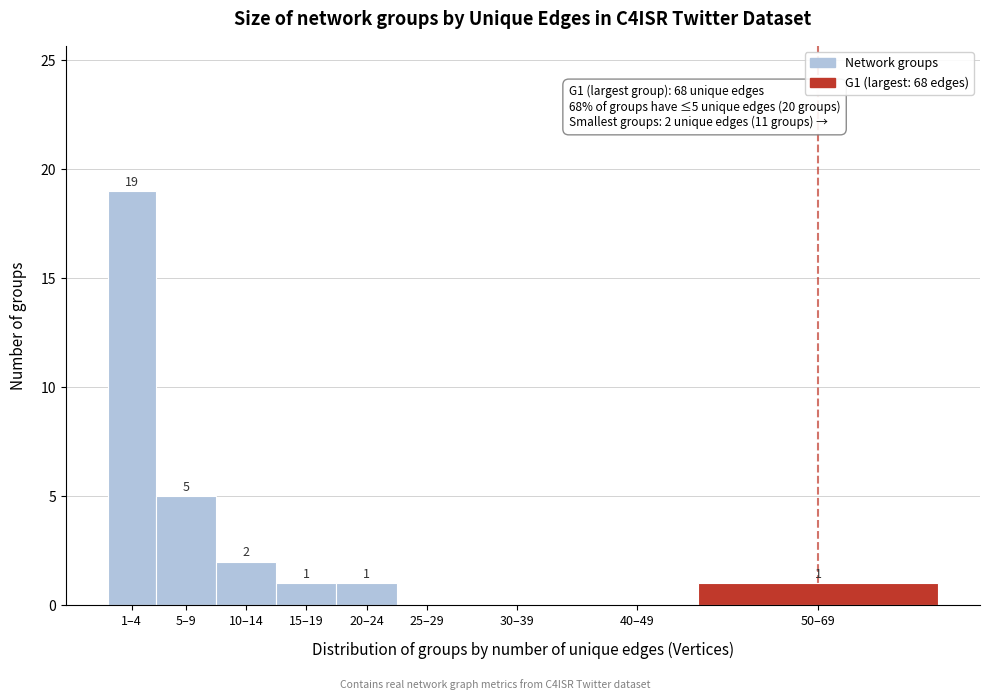

Reading left to right, transcribe all the data shown in this chart.

1–4=19	5–9=5	10–14=2	15–19=1	20–24=1	25–29=0	30–39=0	40–49=0	50–69=1